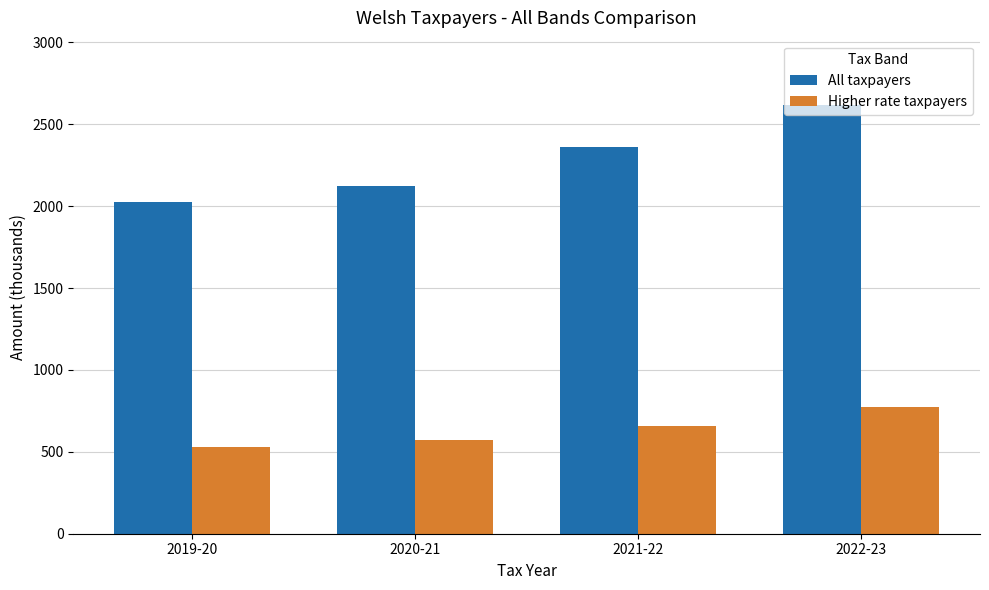

Reading left to right, what are all the values shown in this chart?

All taxpayers: 2019-20=2026	2020-21=2123	2021-22=2364	2022-23=2618
Higher rate taxpayers: 2019-20=527	2020-21=570	2021-22=659	2022-23=773